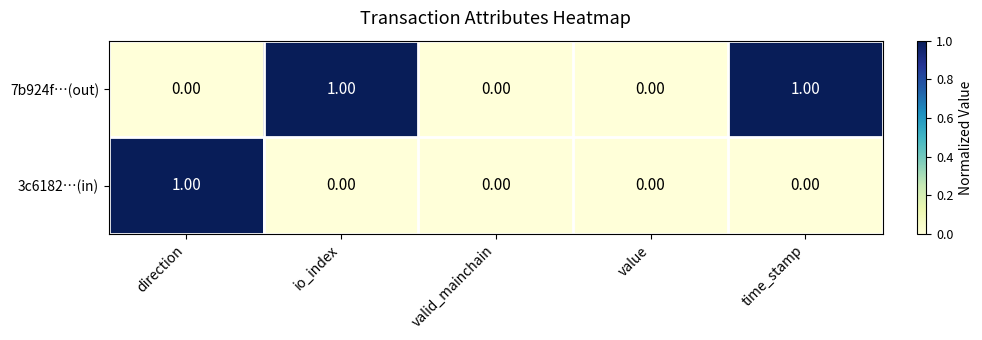

List the series in order of their overall mean, lowest first.

3c6182…(in), 7b924f…(out)